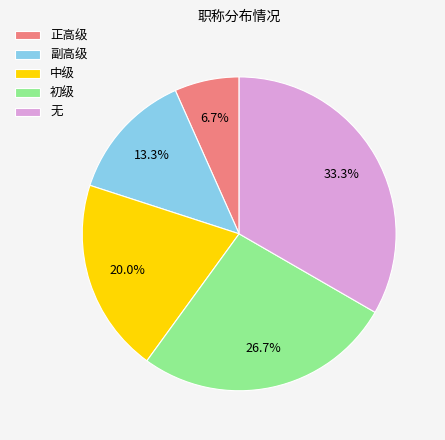

Does 正高级 account for over 50% of the chart?

No